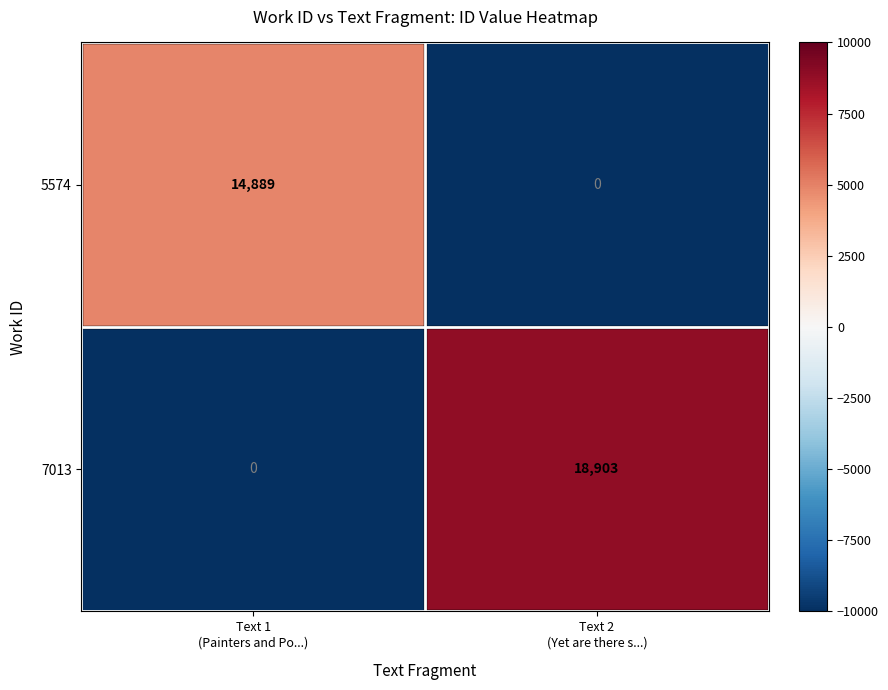

What is the difference between the maximum and minimum values in the 5574 series?

14889